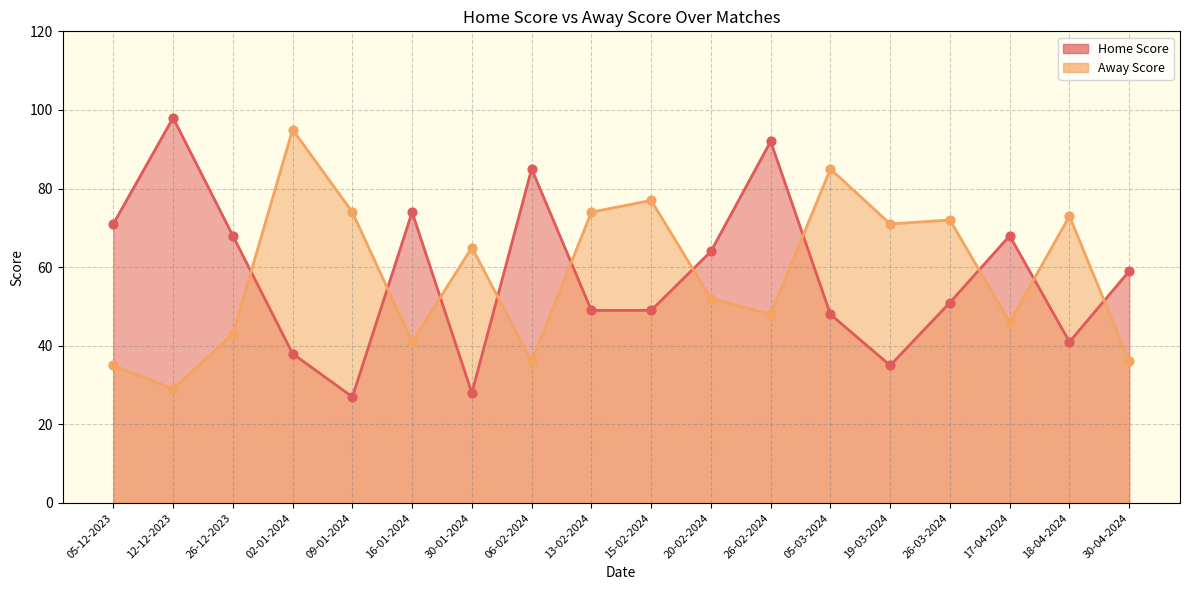

Is the value of Home Score at 05-12-2023 greater than the value of Away Score at 15-02-2024?

No